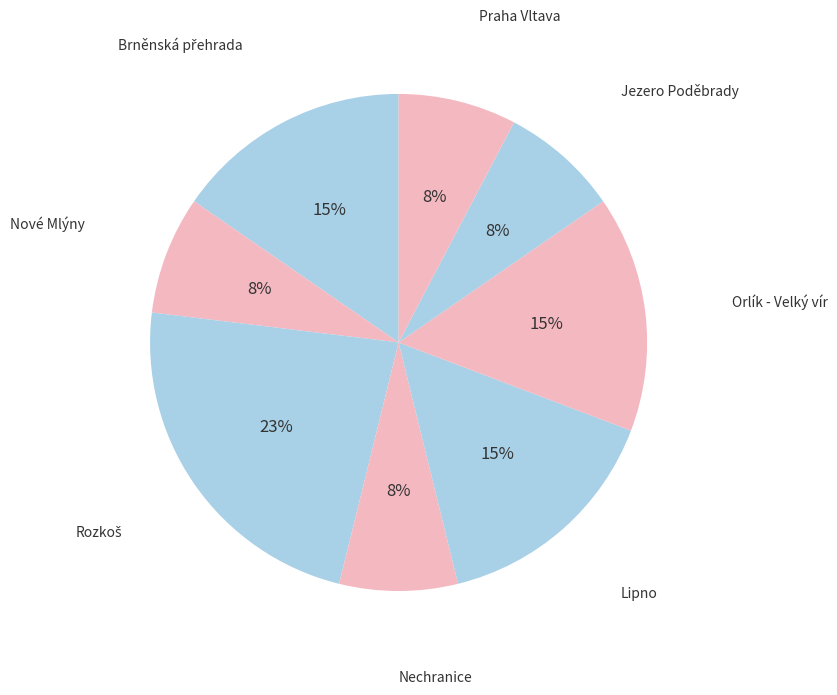

How many segments does this pie chart have?

8